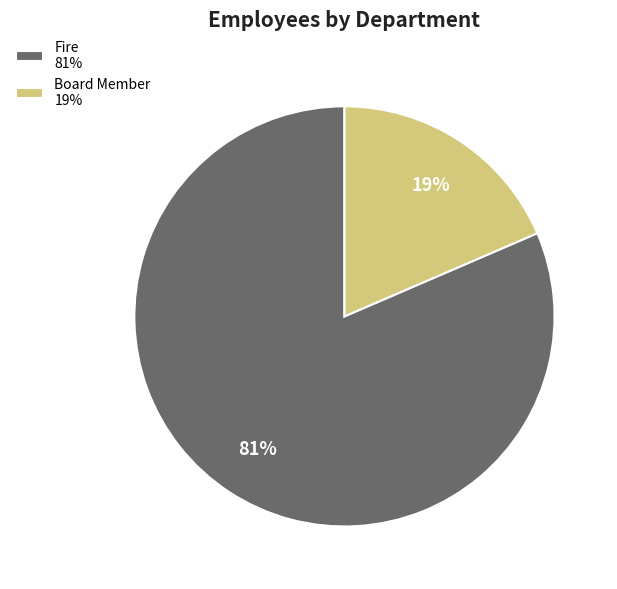

To the nearest percent, what portion does Board Member represent?

19%